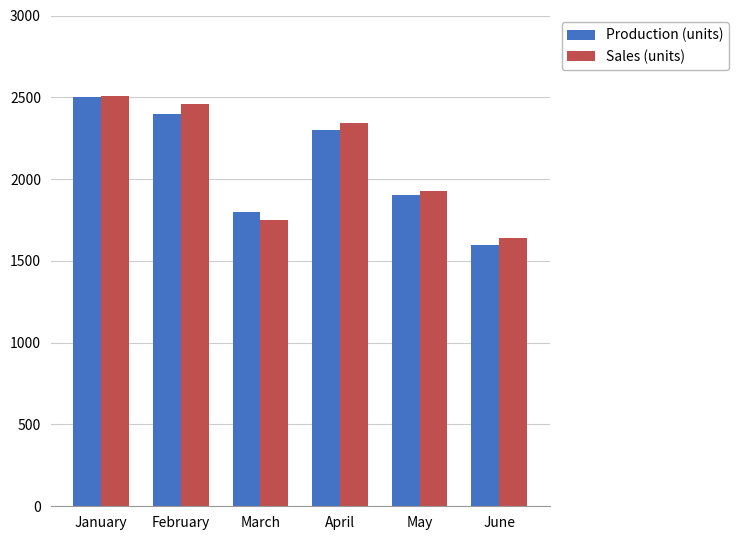

The value of Sales (units) at February is 2460. True or false?

True